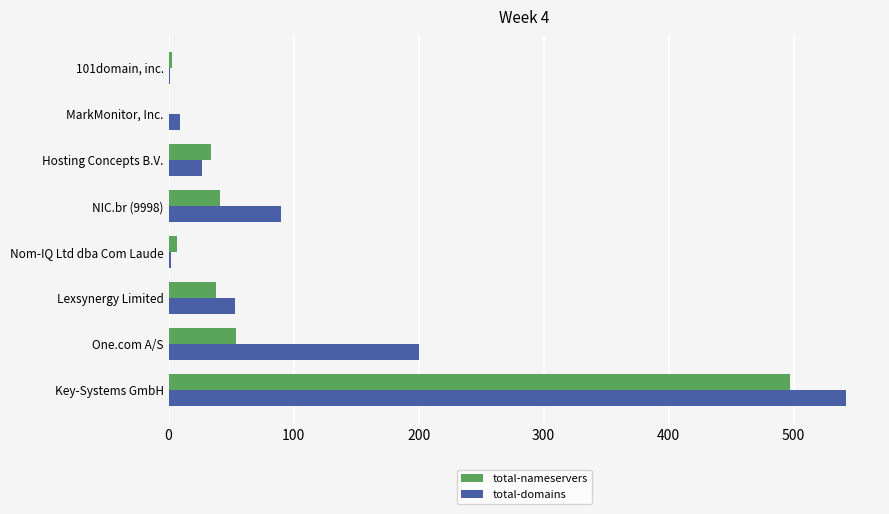

What is the maximum value for total-domains?

542